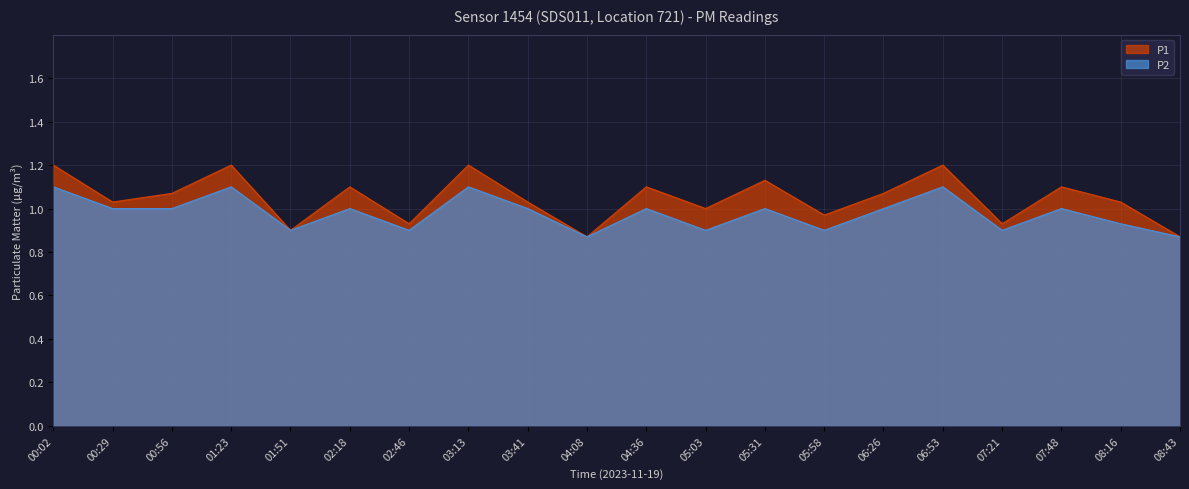

What is the value of the P2 point at the 12th from the left?

0.9